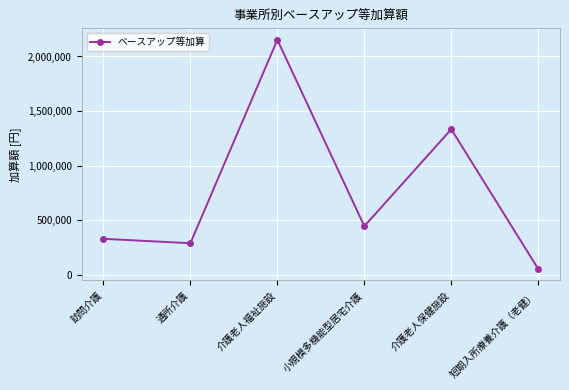

What is the label of the 3rd point from the left?

介護老人福祉施設